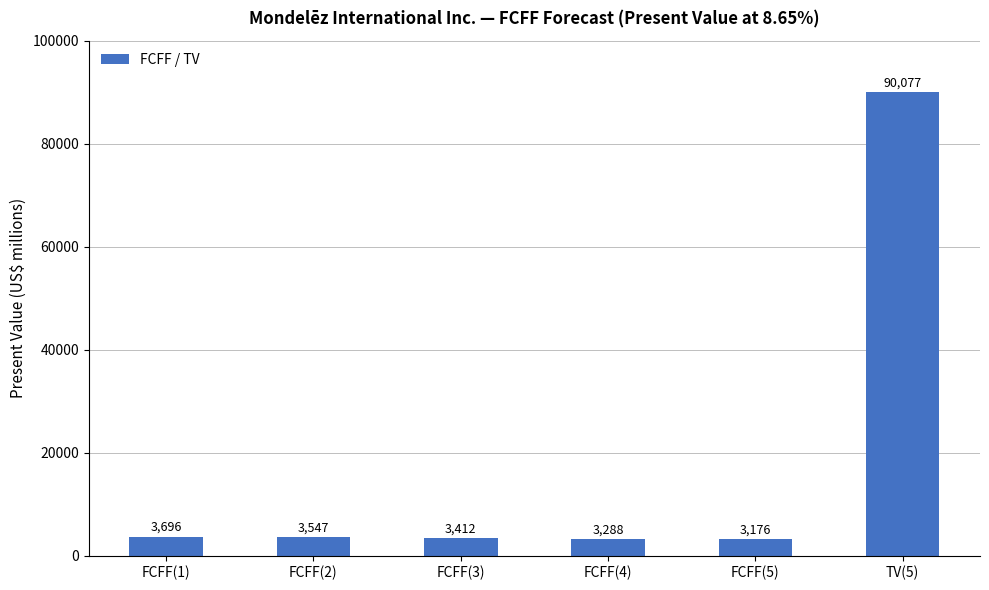

List the labels in order of value, largest first.

TV(5), FCFF(1), FCFF(2), FCFF(3), FCFF(4), FCFF(5)